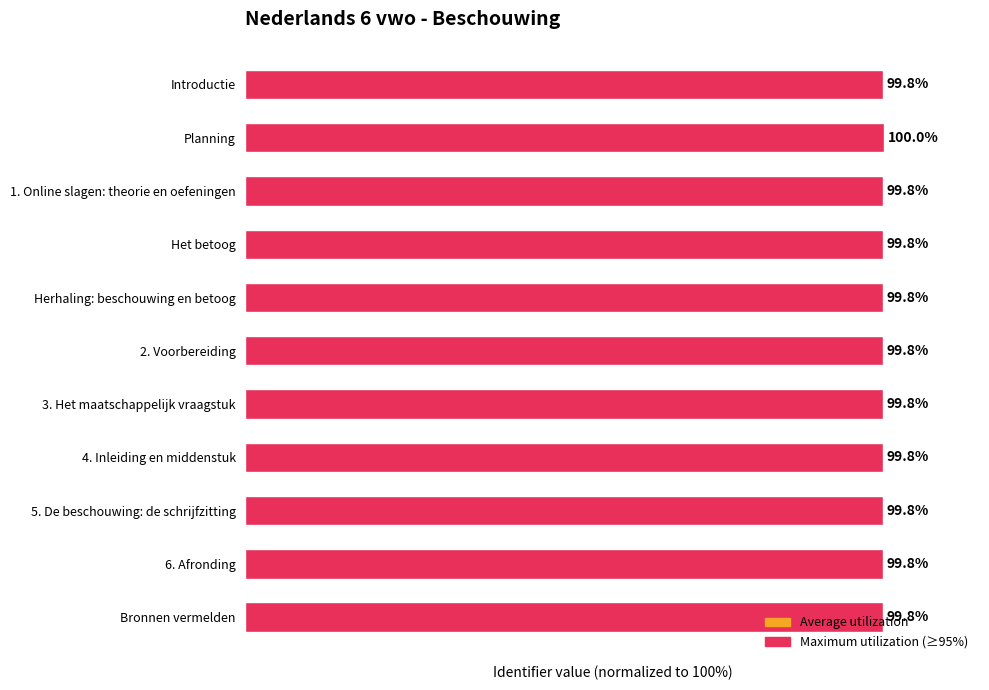

Which label corresponds to the largest value in the chart?

Planning